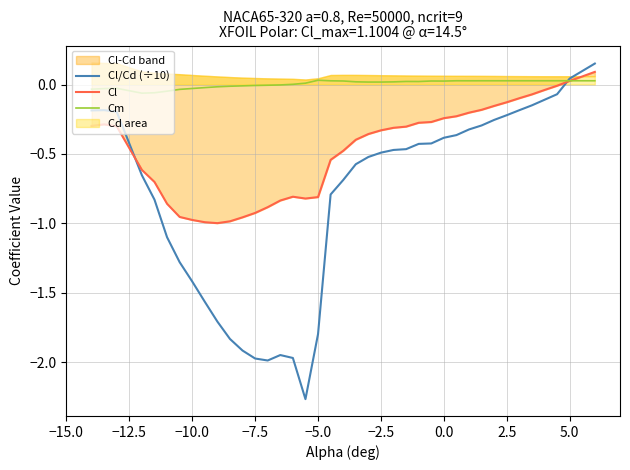

At 0.0, list the series in order from largest to smallest.

Cm, Cl, Cl/Cd (÷10)